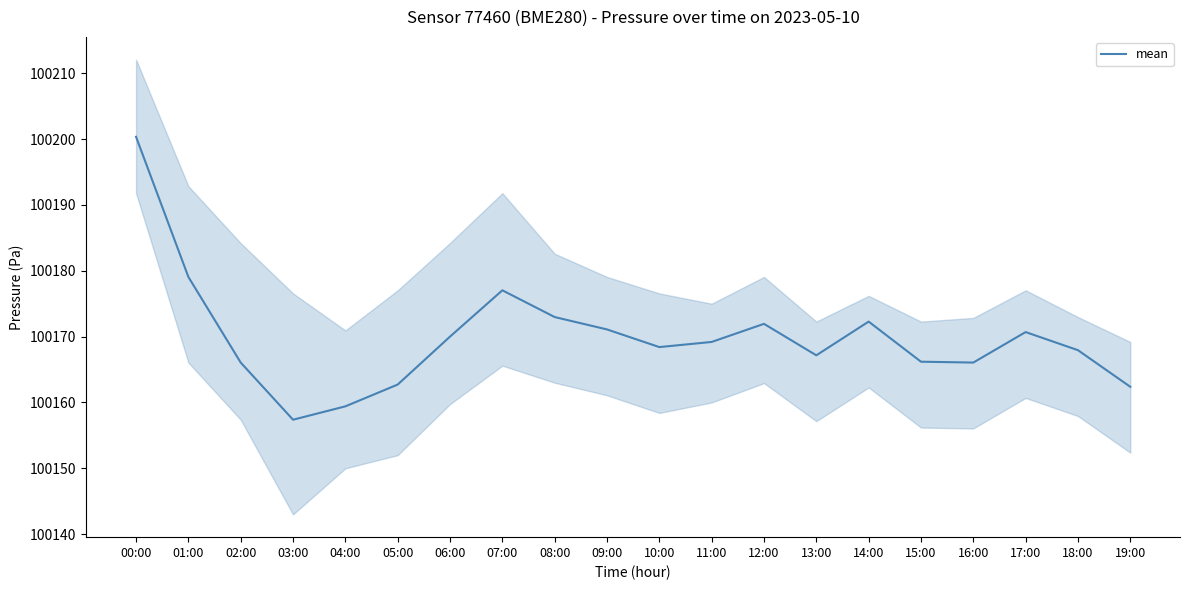

How many values are below 100169?

10